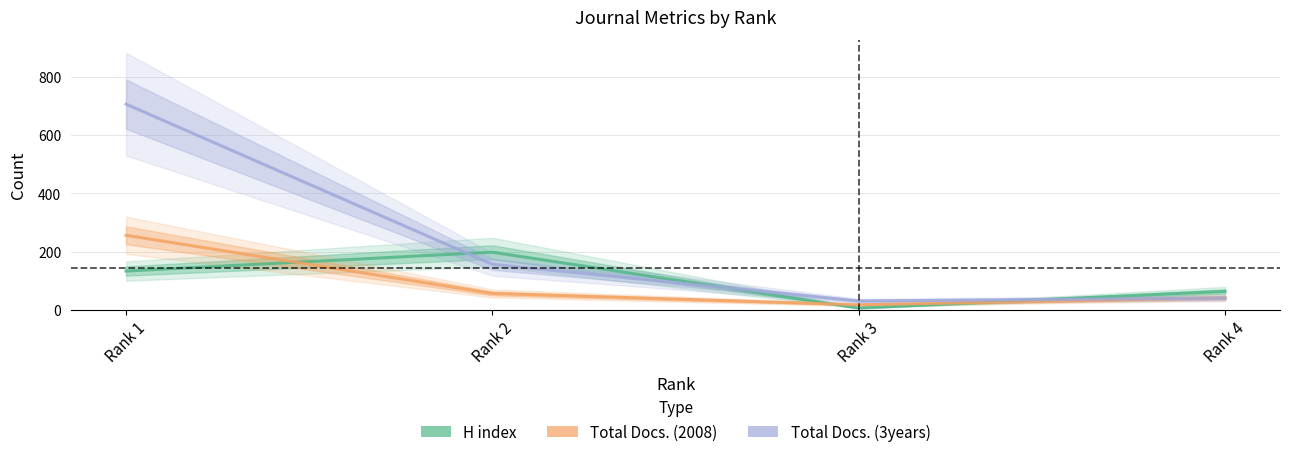

Which series has the largest total across all categories?

Total Docs. (3years)